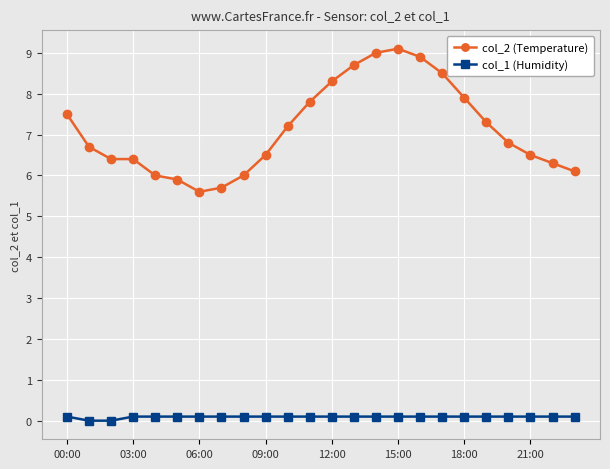

At how many categories does at least one series exceed 2?

24